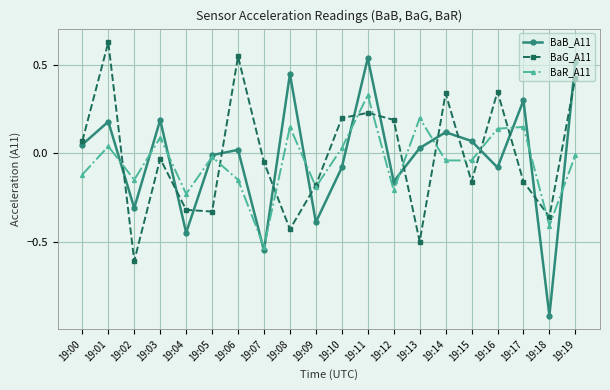

Which series has the largest range (max minus min)?

BaB_A11